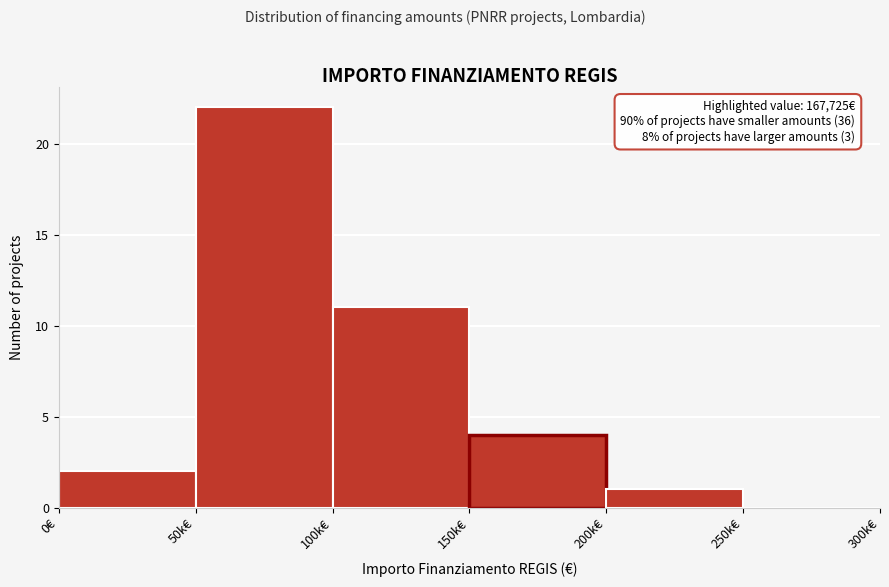

Reading left to right, transcribe all the data shown in this chart.

0€=2	50k€=22	100k€=11	150k€=4	200k€=1	250k€=0